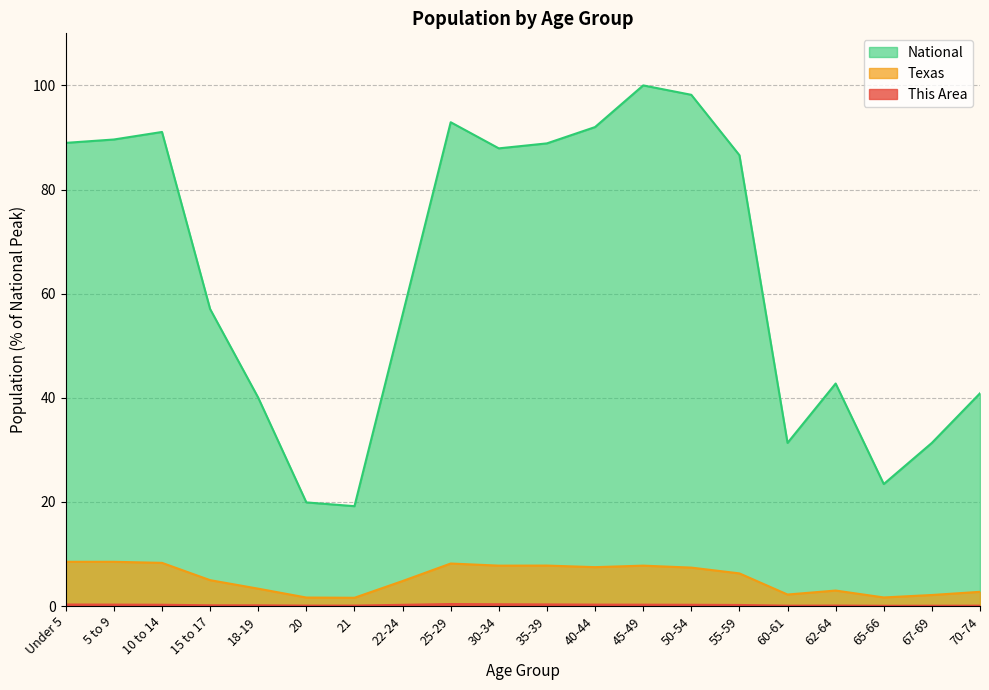

What is the total value across all series at 65-66?

25.1